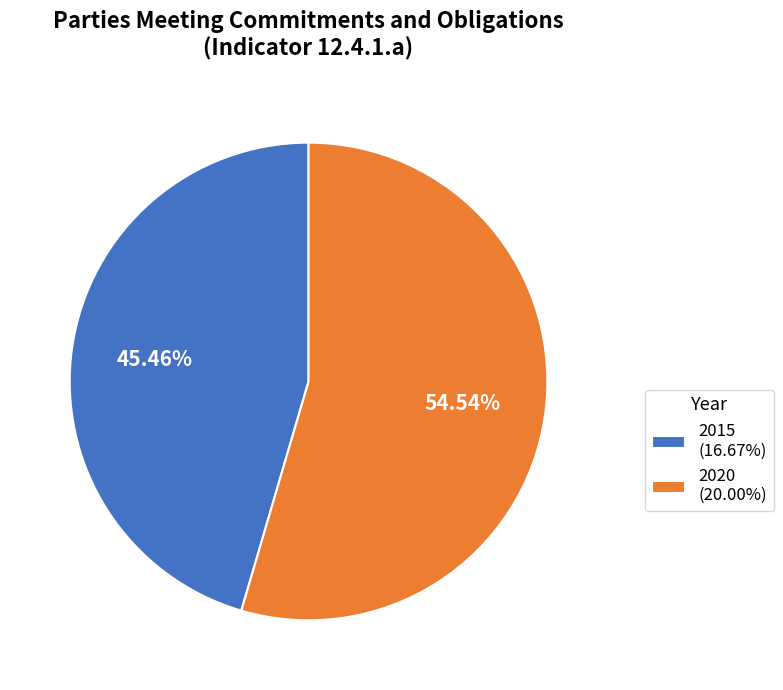

To the nearest percent, what portion does 2015 represent?

45%